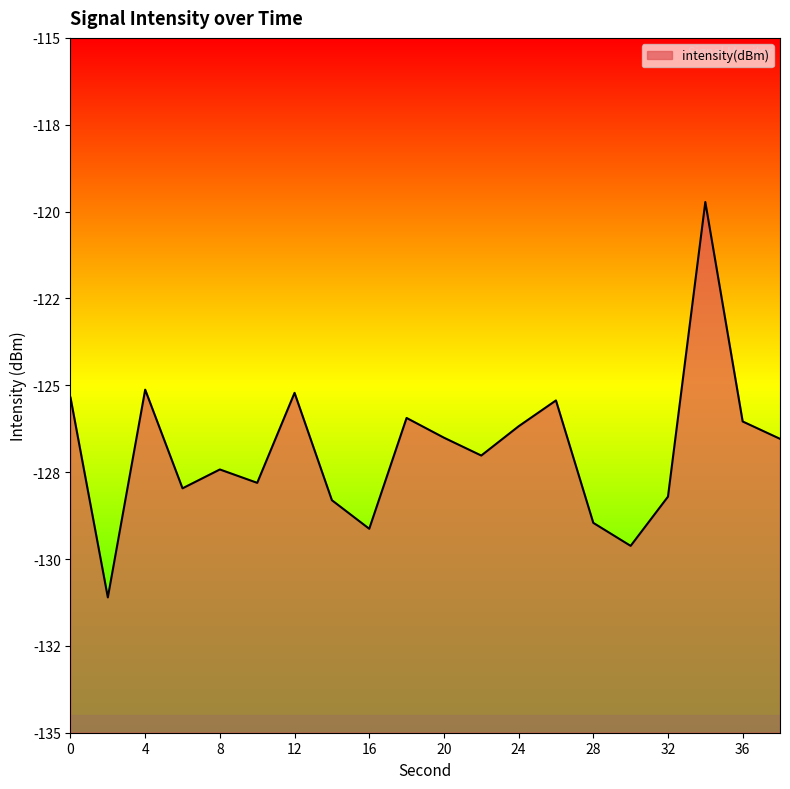

Does the chart display data point markers on the line(s)?

No